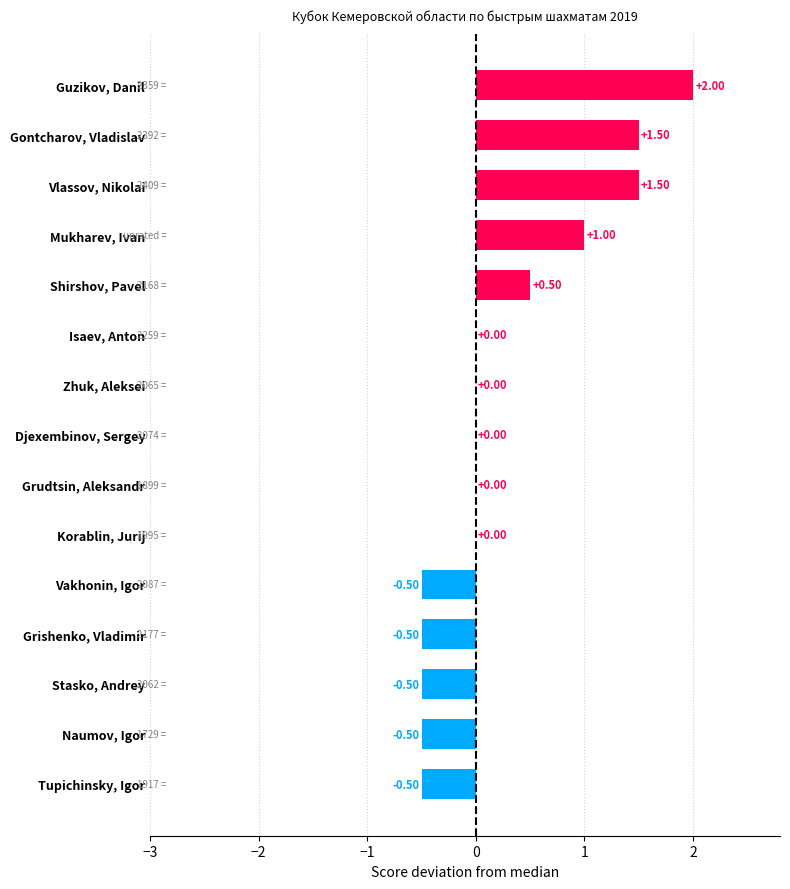

Between Korablin, Jurij and Vlassov, Nikolai, which is larger?

Vlassov, Nikolai